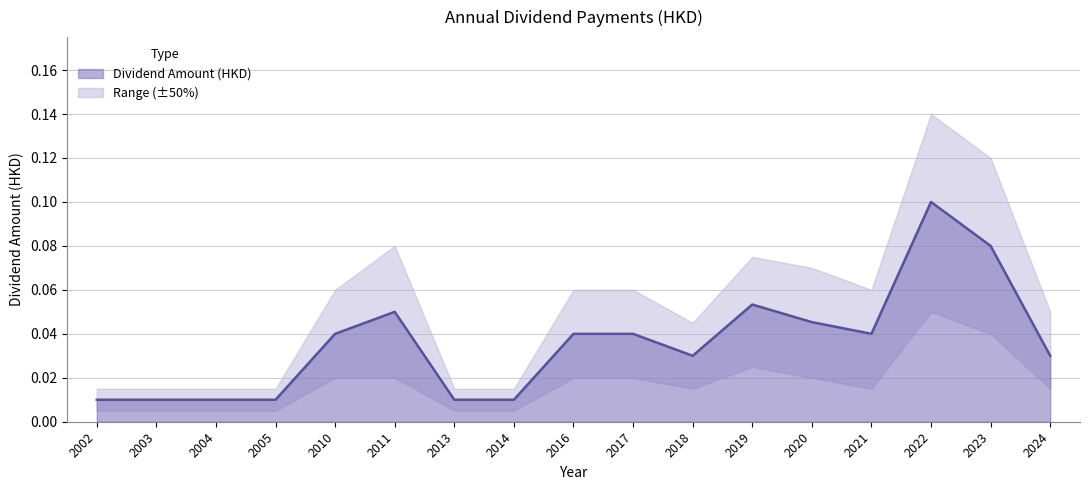

What is the difference between the second highest and second lowest values?

0.1